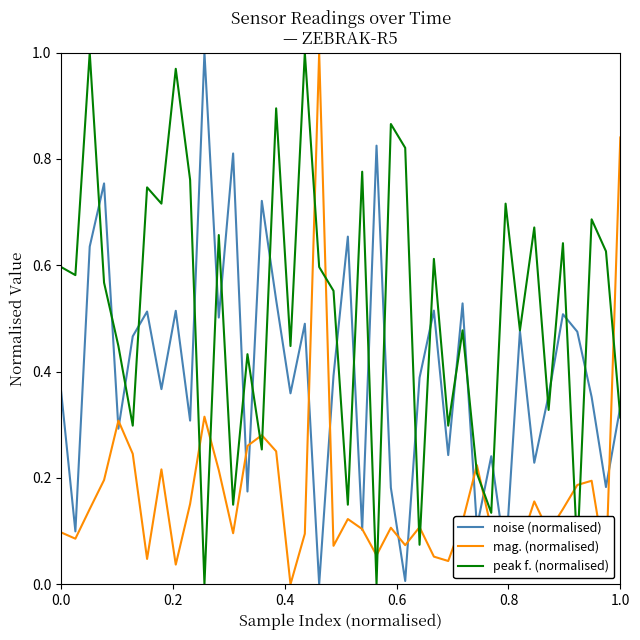

List the series in order of their overall mean, highest first.

peak f. (normalised), noise (normalised), mag. (normalised)